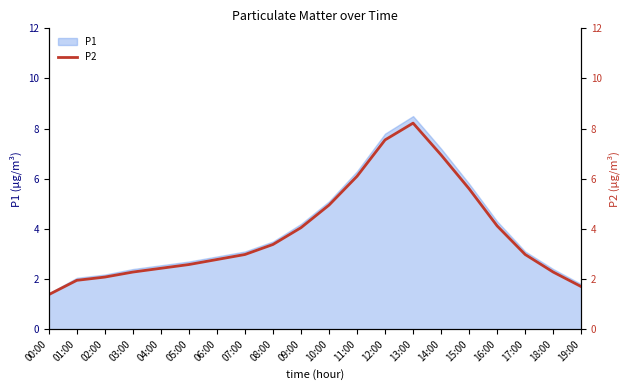

True or false: the data shows 3.3 at 10:00.

False